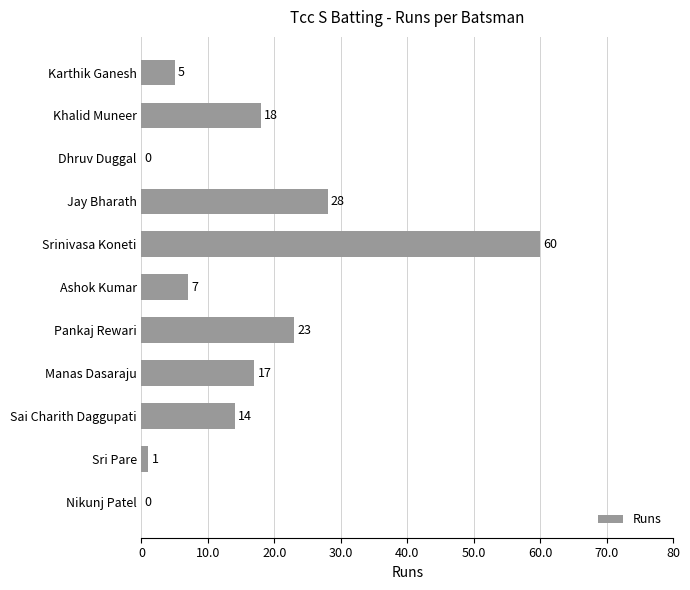

How many series are shown in this chart?

1